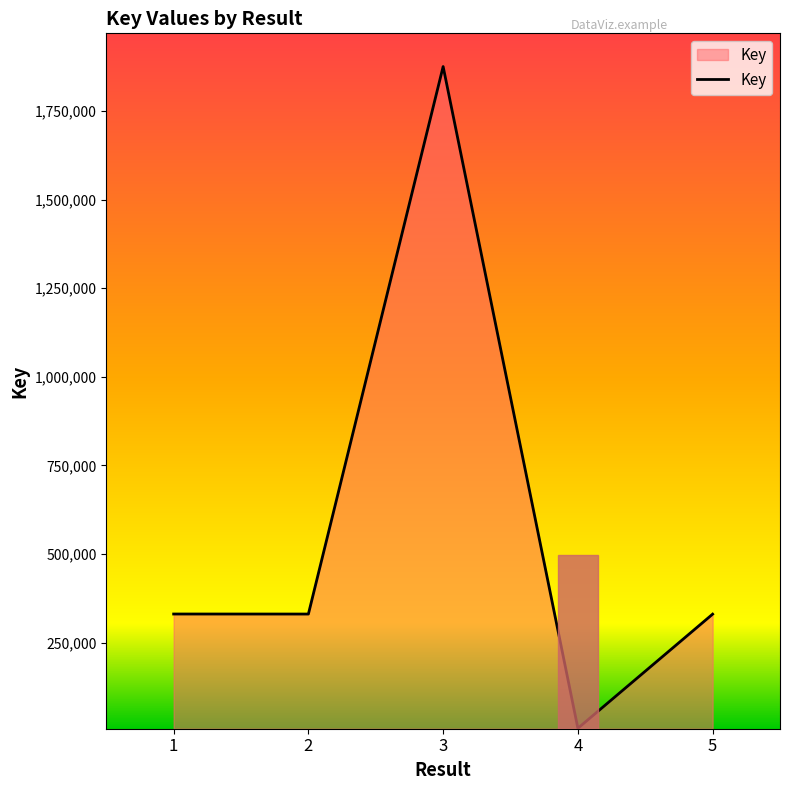

What is the average value?

574874